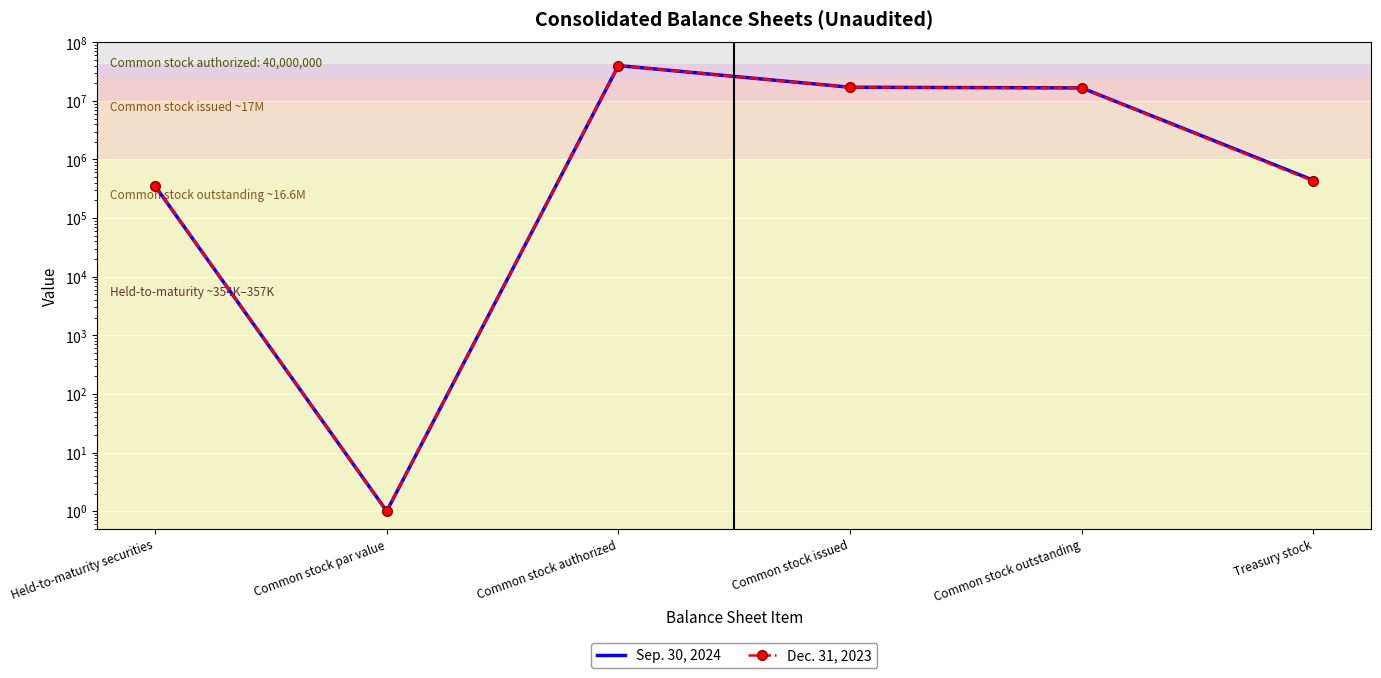

What is the lowest value of the Sep. 30, 2024 series?

1